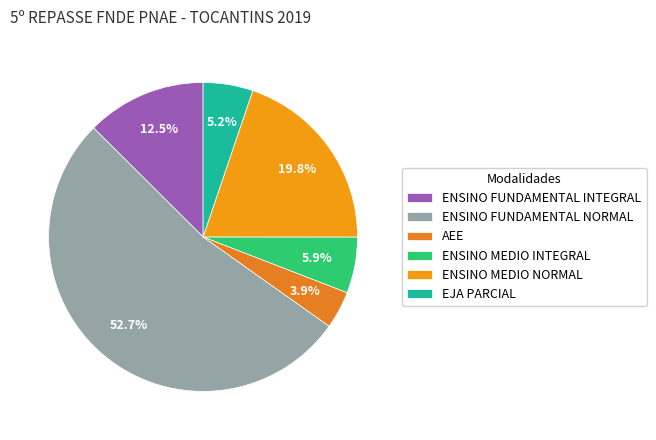

Combined, what portion of the pie is ENSINO FUNDAMENTAL INTEGRAL and ENSINO MEDIO NORMAL?

32.3%